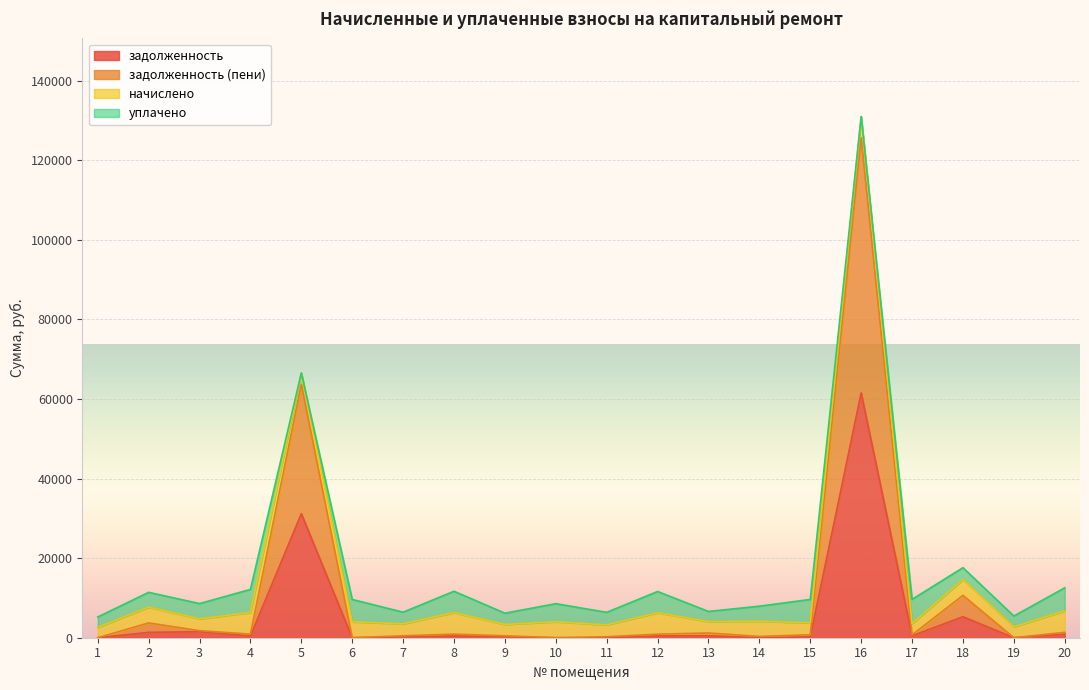

Where is the first local maximum for задолженность?

3